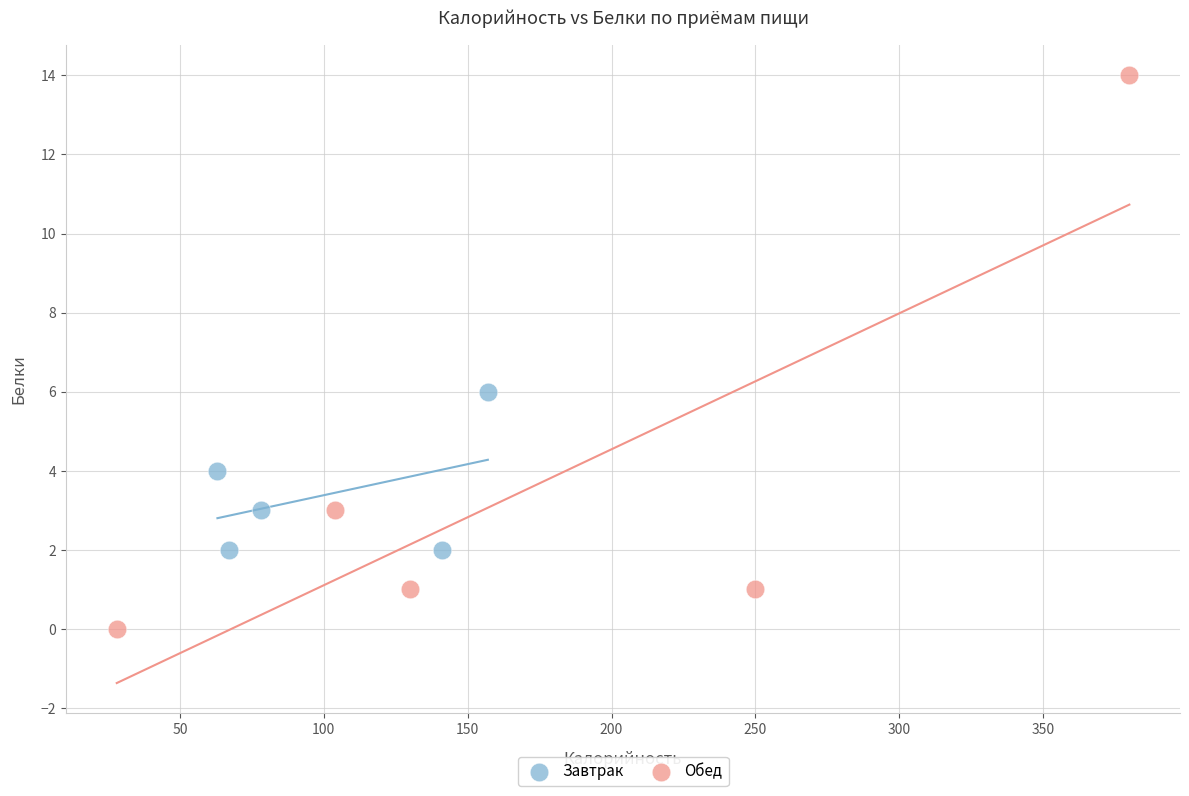

Which series contains the highest Y value?

Обед